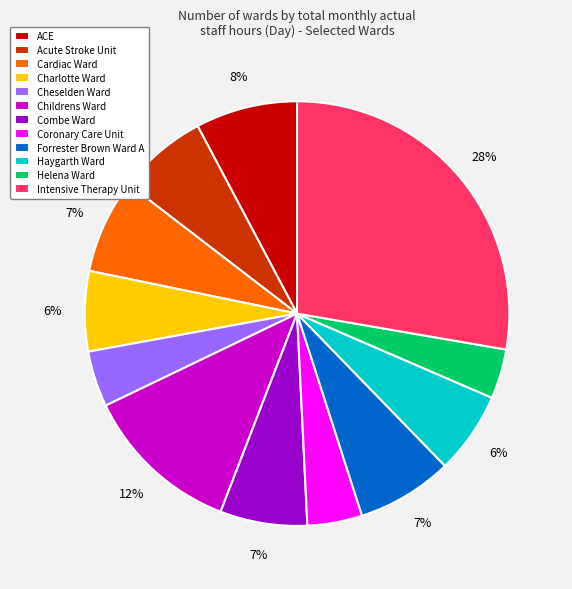

How many slices are in this pie chart?

12